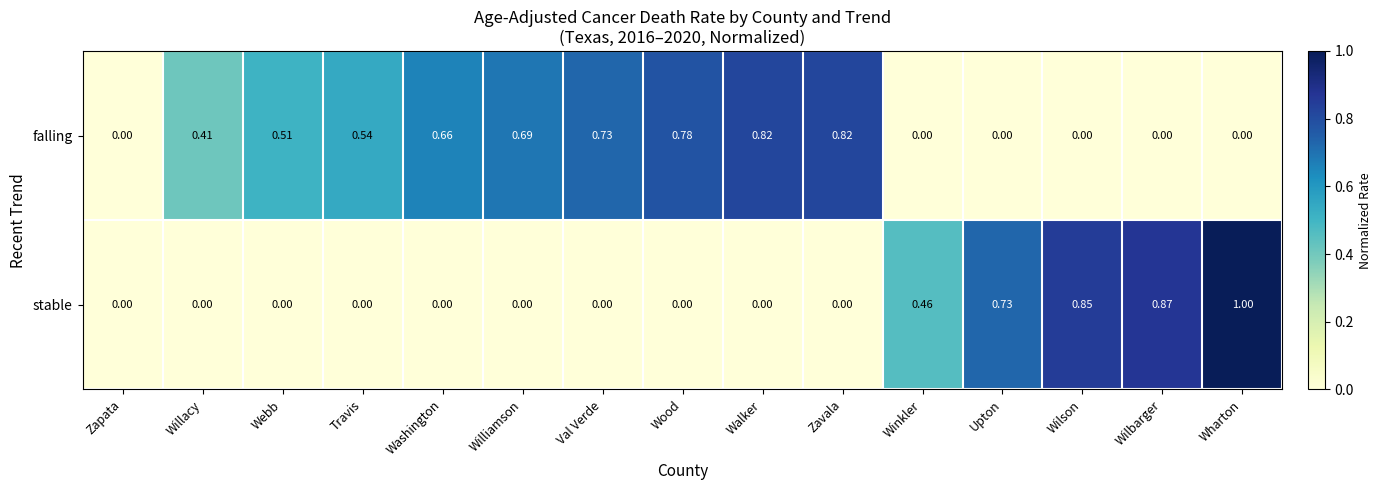

Which series has the largest total across all categories?

falling